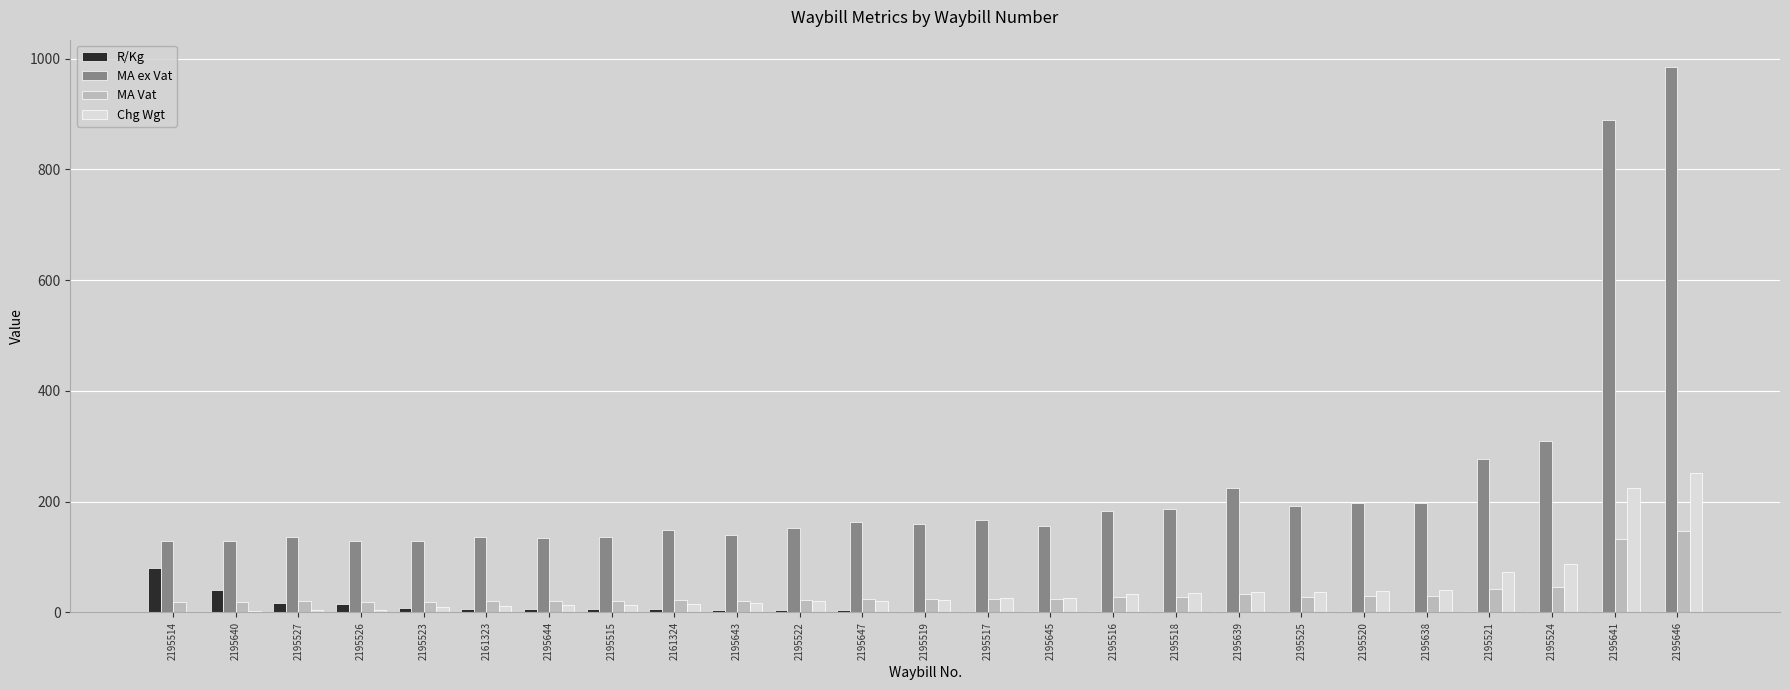

At which category is the sum across all series the highest?

2195646